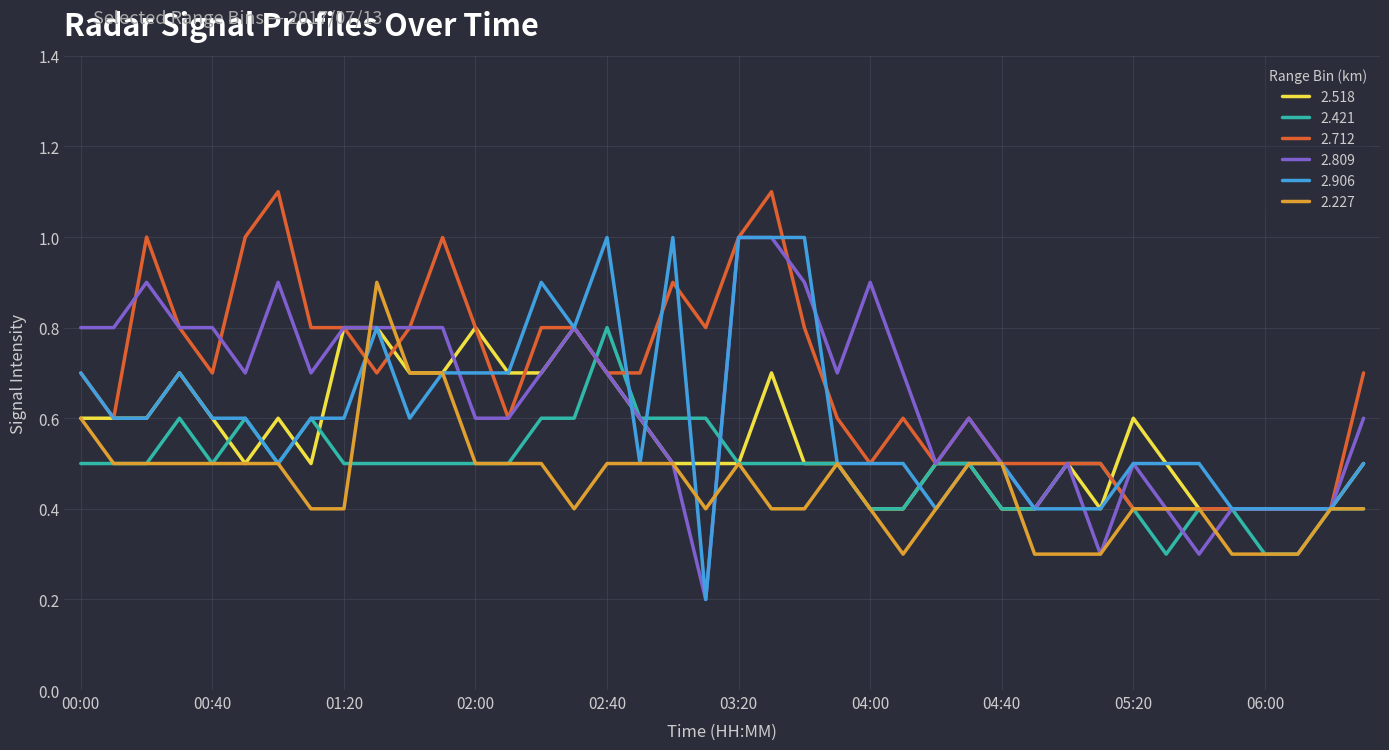

Rank the series by their average value, from highest to lowest.

2.712, 2.809, 2.906, 2.518, 2.421, 2.227